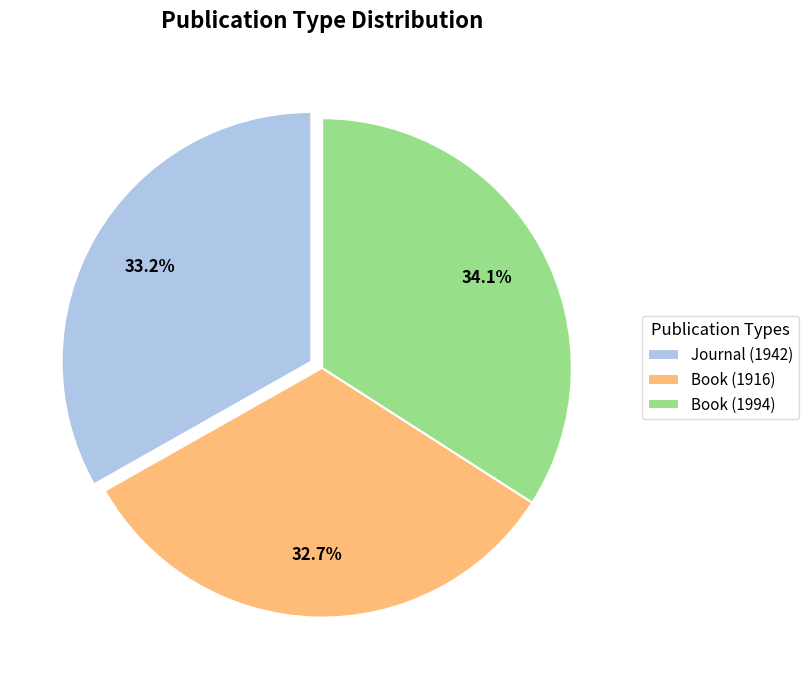

Which slice is the largest?

Book (1994)